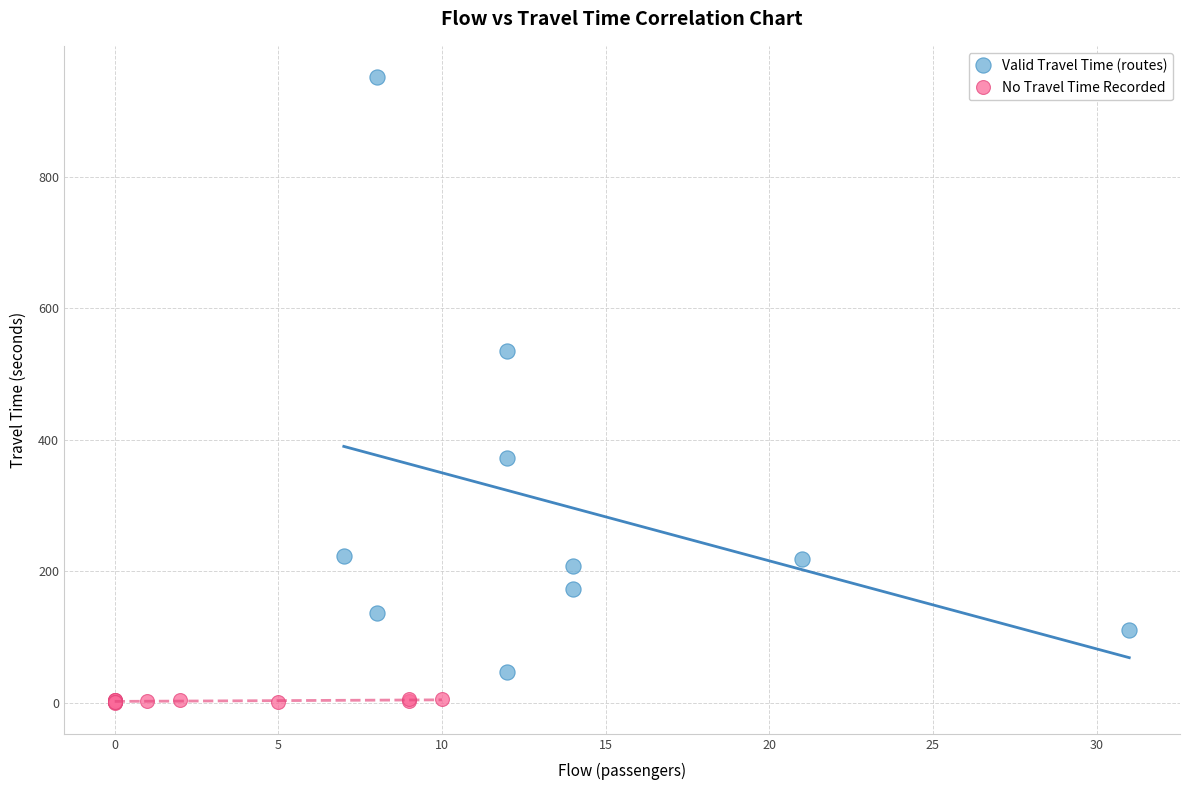

Which series contains the lowest Y value?

No Travel Time Recorded